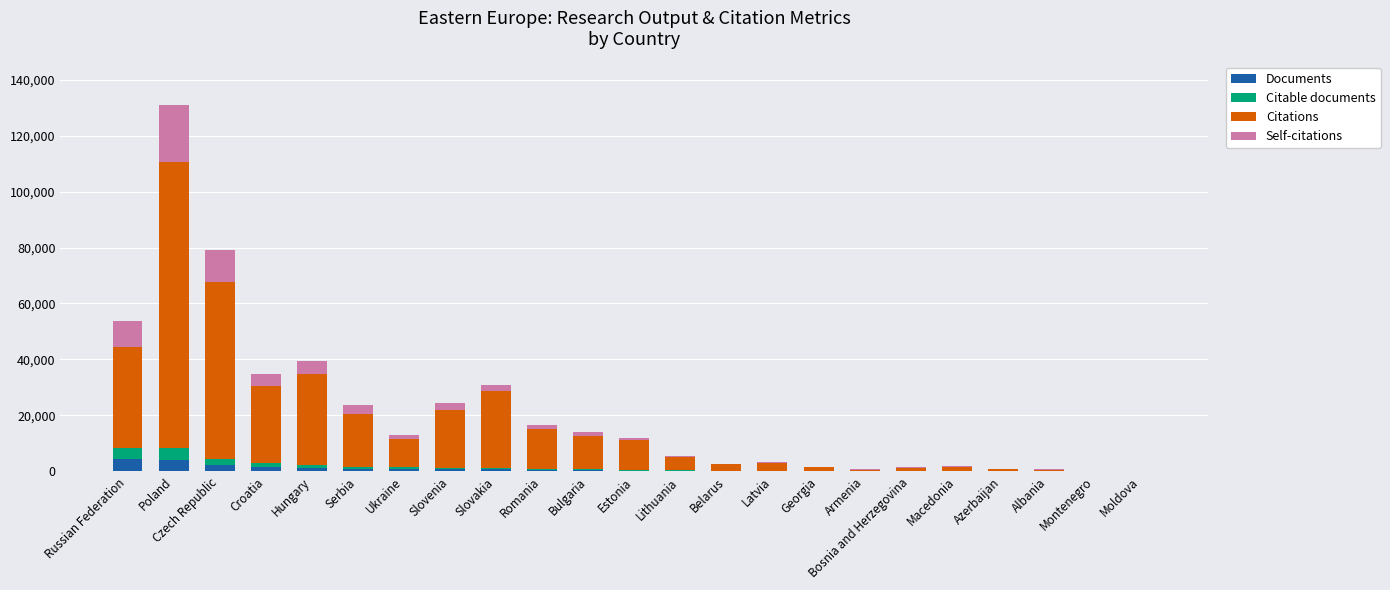

True or false: Documents has a value of 4287 at Russian Federation.

True